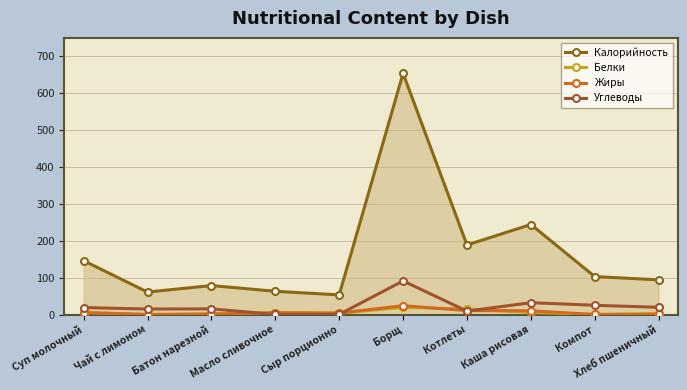

How many lines are shown in the chart?

4